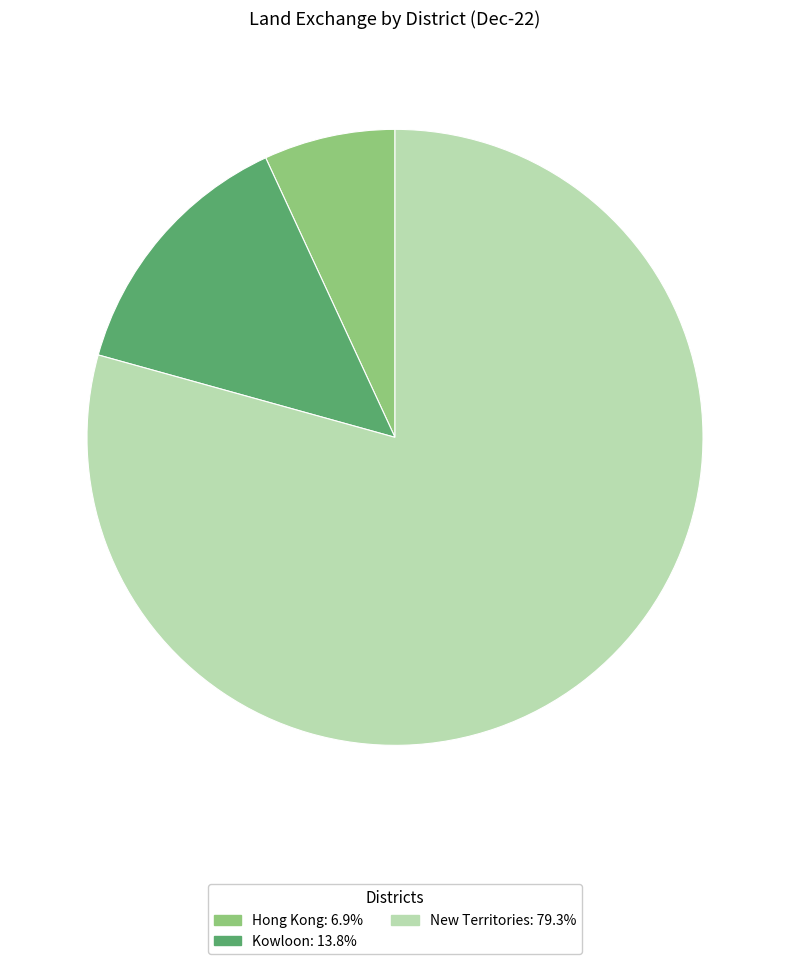

Which has a higher value, Kowloon or Hong Kong?

Kowloon